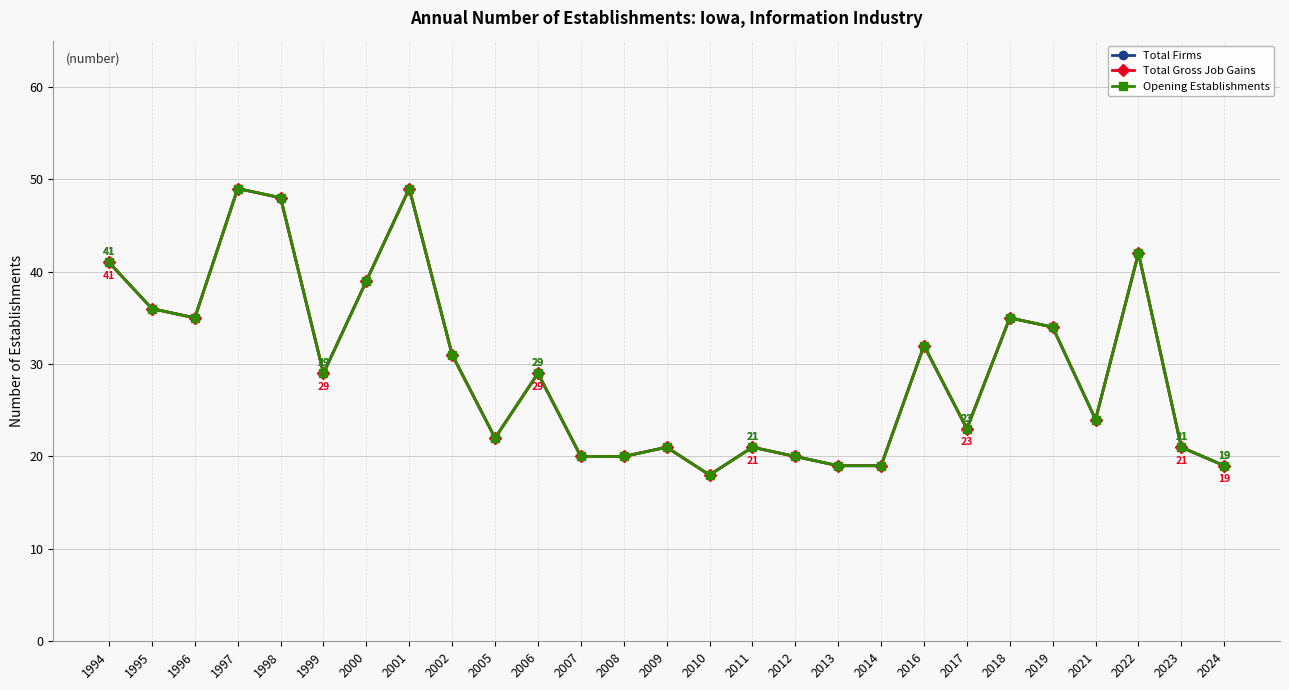

What is the sum of all Total Firms values?

796